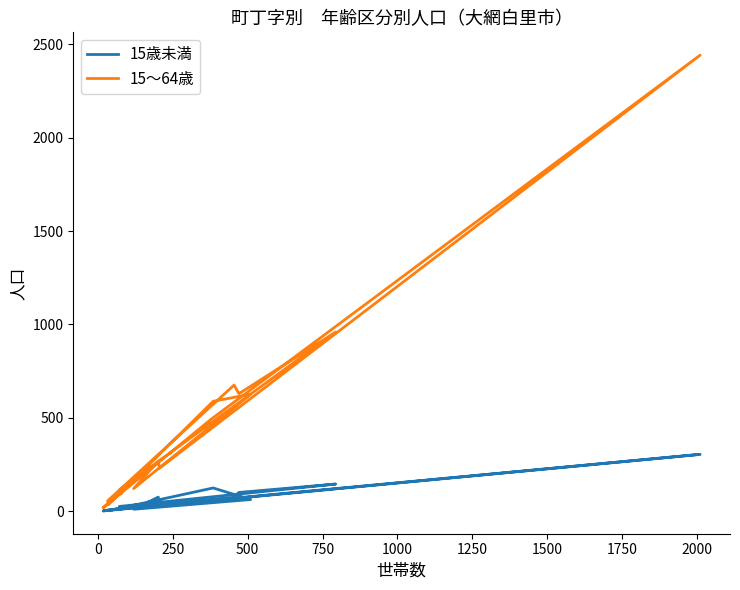

Does the chart have visible grid lines?

No